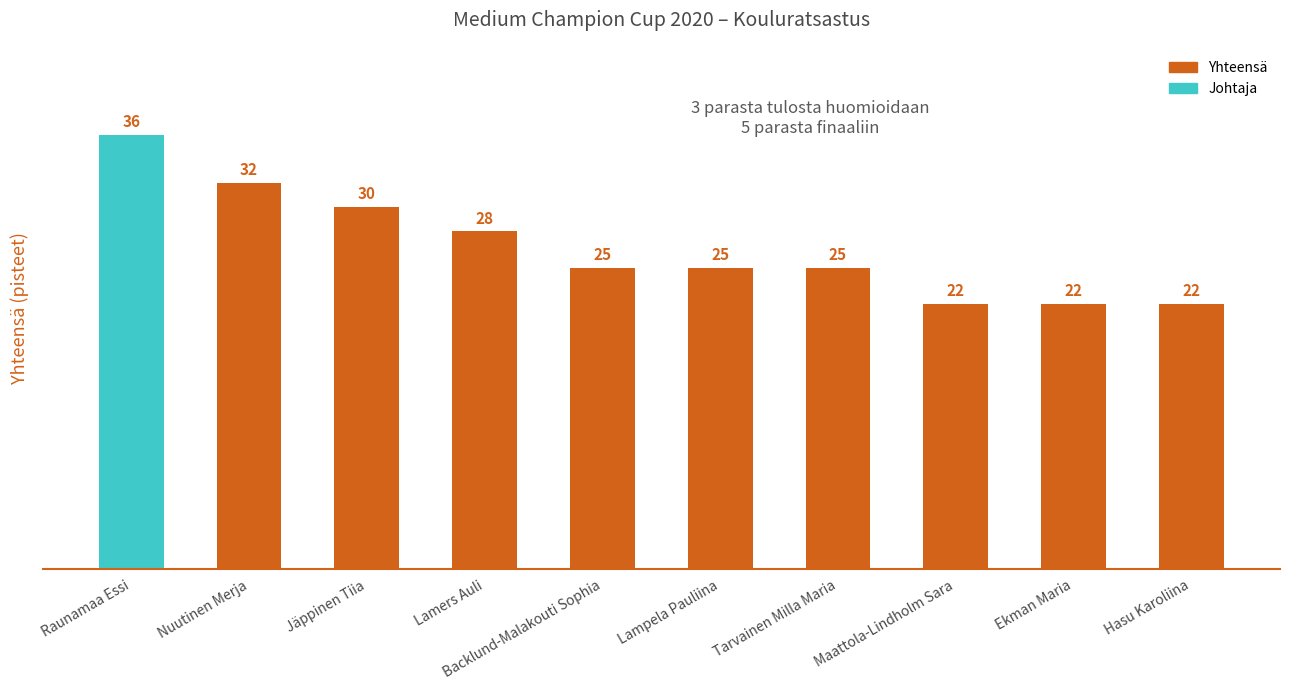

What is the minimum value shown in the chart?

22